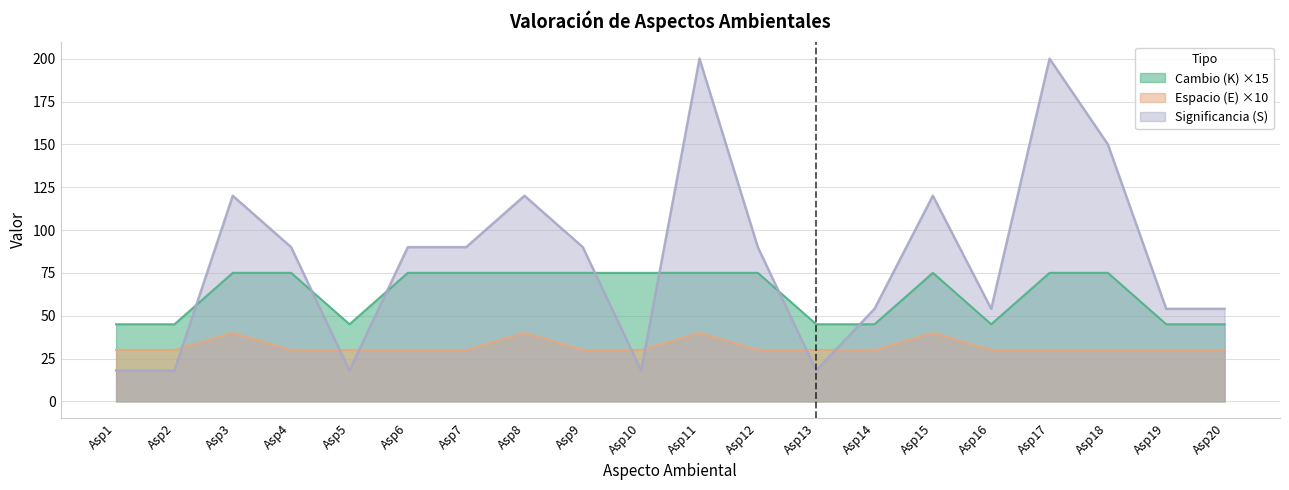

How many lines are shown in the chart?

3